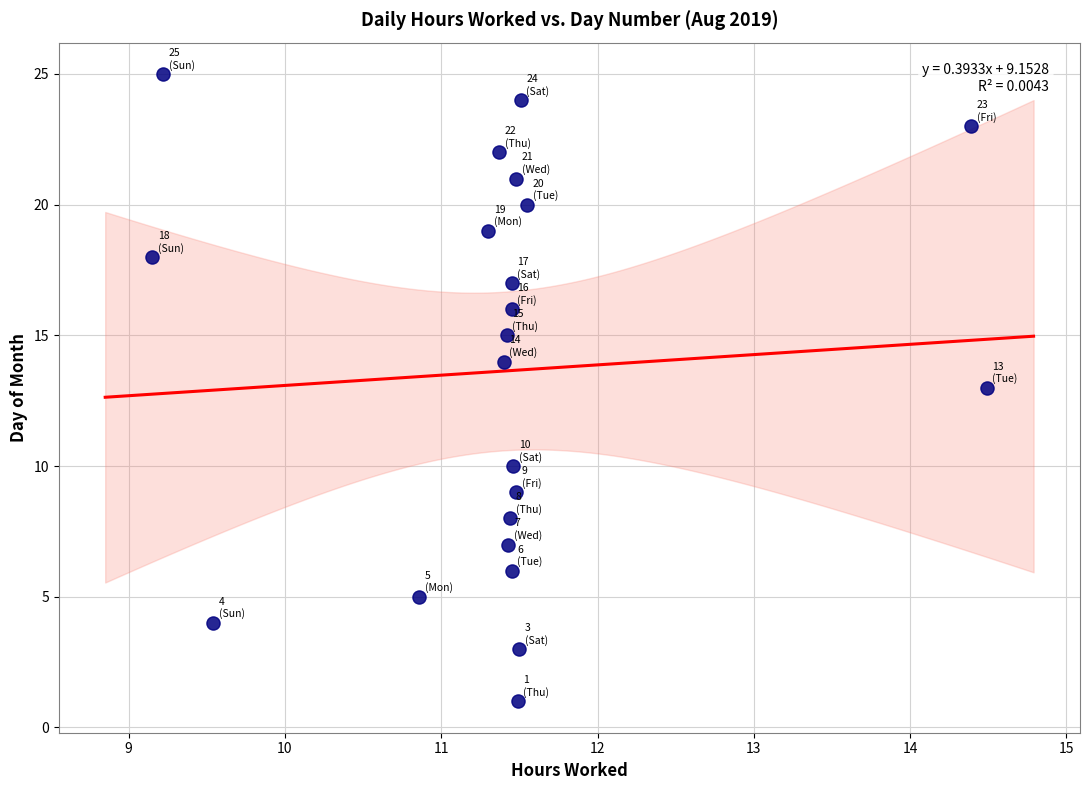

What is the range of Y values (max minus min)?

24